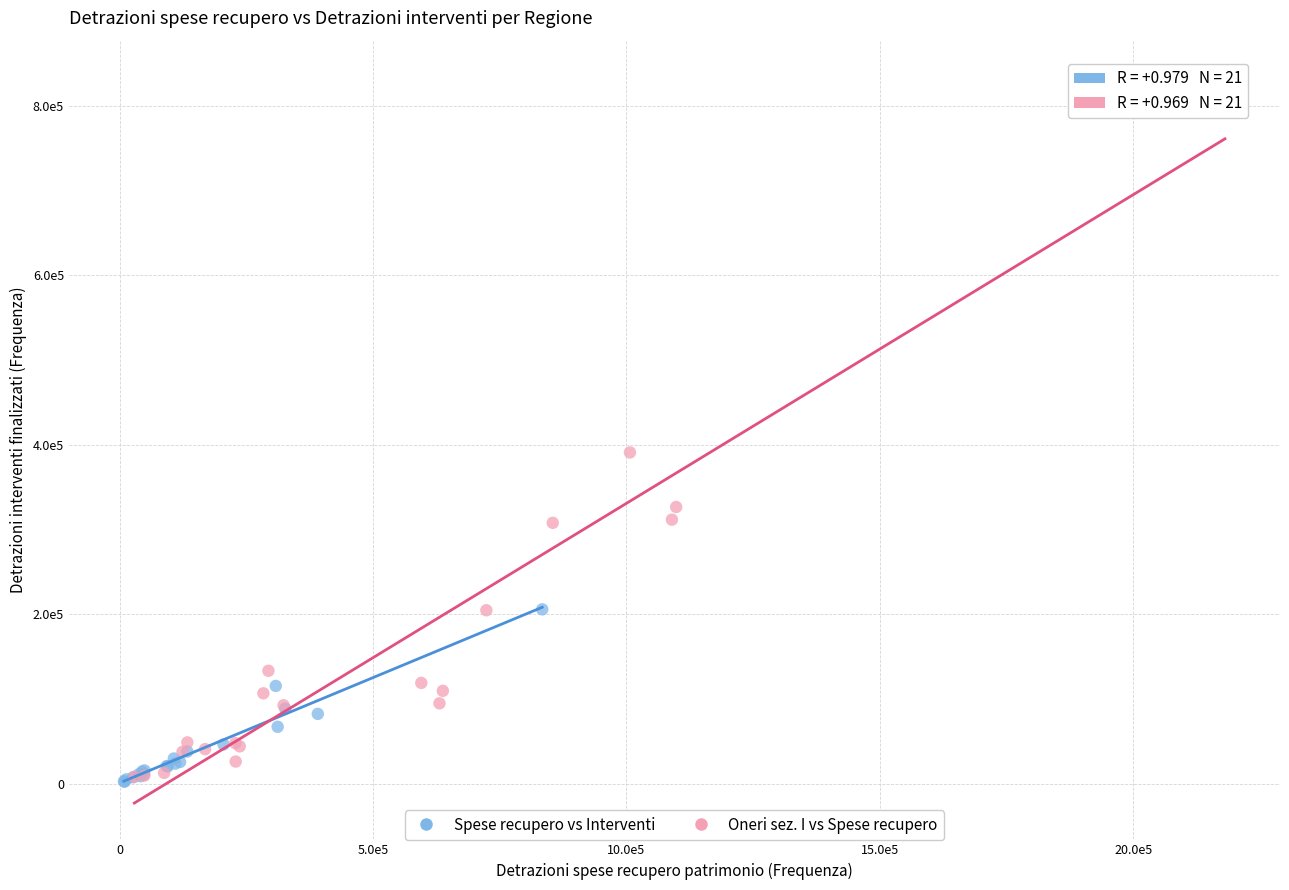

What are all the series names shown in the legend?

Spese recupero vs Interventi, Oneri sez. I vs Spese recupero